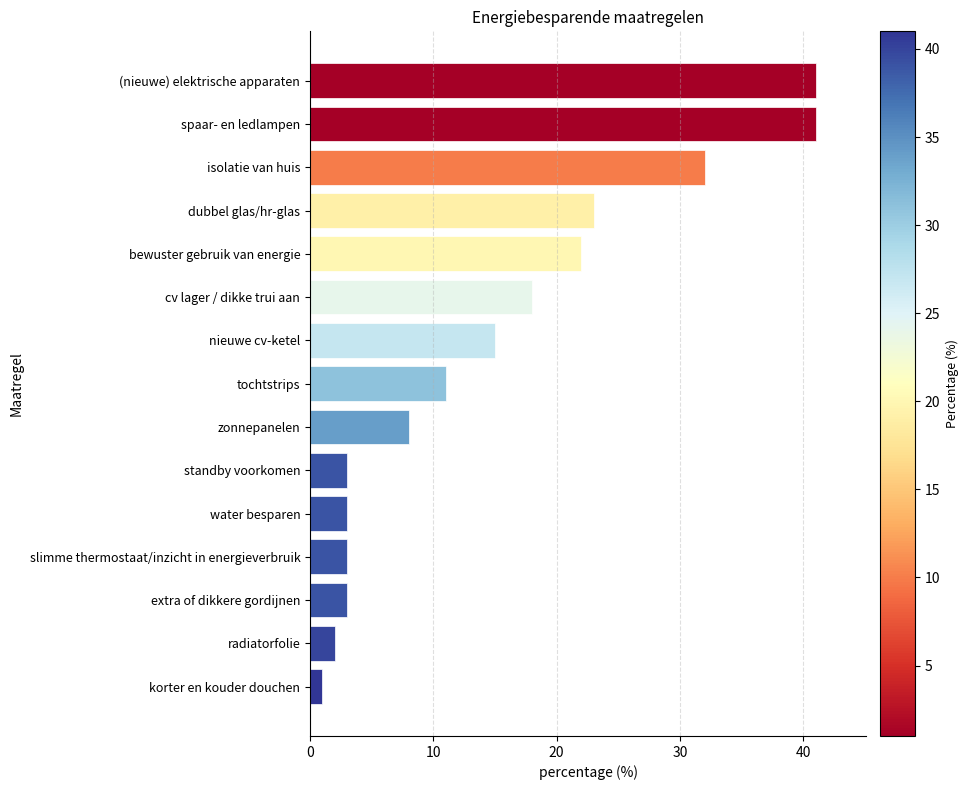

The chart shows a value of 15 at nieuwe cv-ketel. True or false?

True